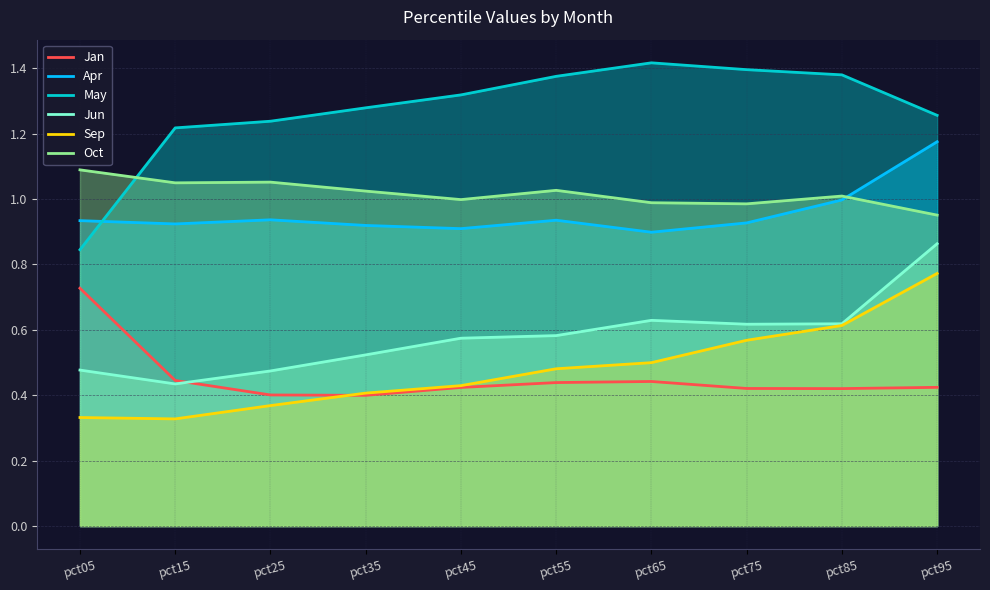

True or false: Jun and Jan intersect in this chart.

True